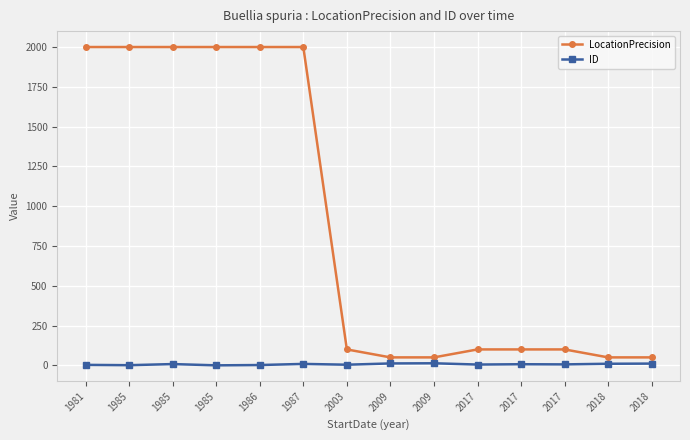

How many values in the LocationPrecision series are below 100?

4